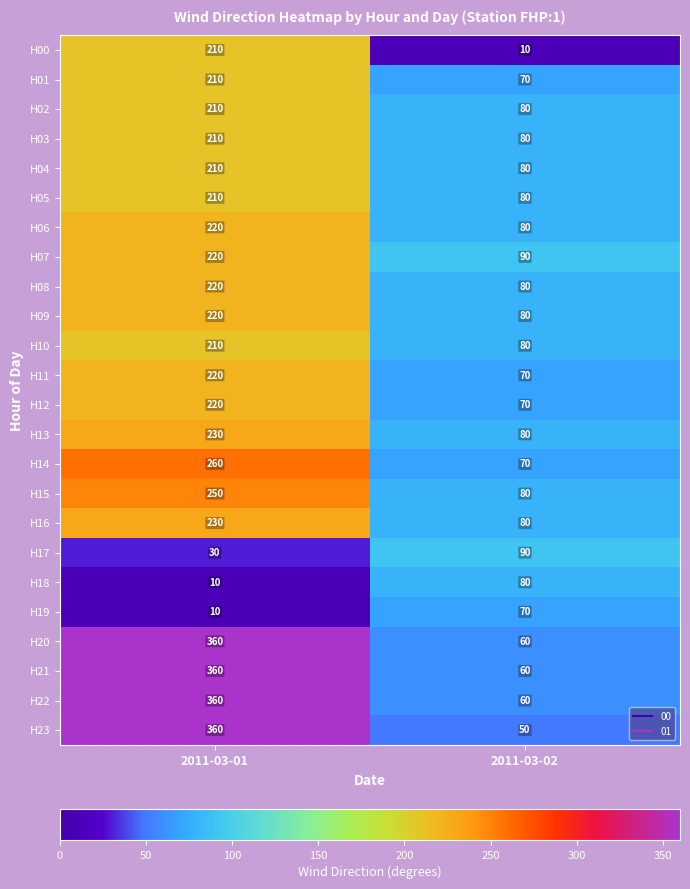

At how many categories does at least one series exceed 290?

1